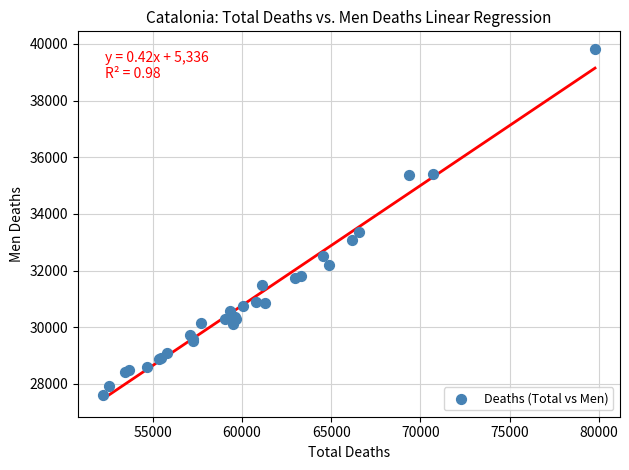

What Y value in the scatter plot is closest to 33716?

33352